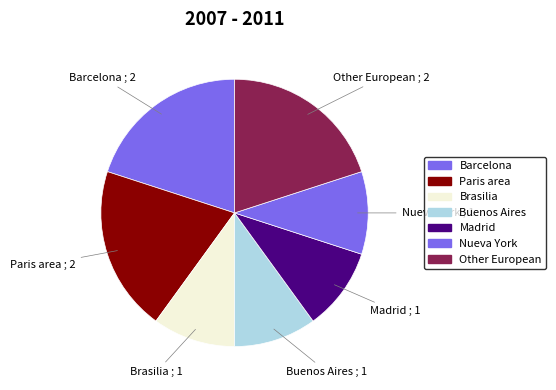

How many slices are in this pie chart?

7